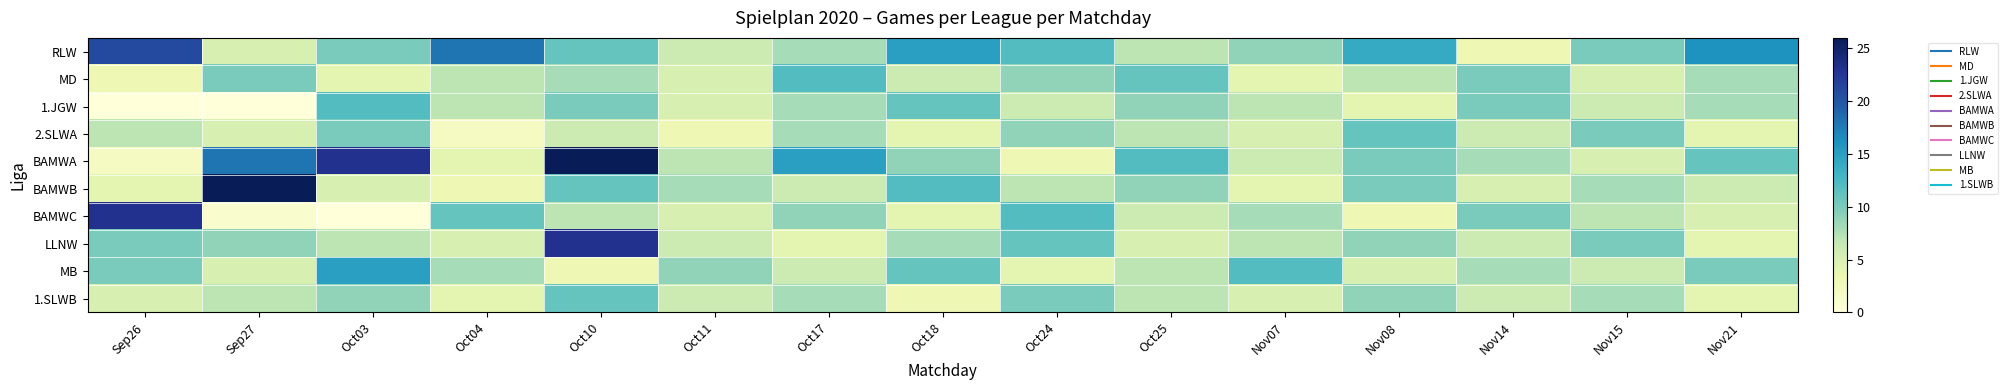

Reading right to left, extract all data points from this chart.

RLW: Nov21=16	Nov15=10	Nov14=3	Nov08=14	Nov07=9	Oct25=7	Oct24=12	Oct18=15	Oct17=8	Oct11=6	Oct10=11	Oct04=18	Oct03=10	Sep27=5	Sep26=21
MD: Nov21=8	Nov15=5	Nov14=10	Nov08=7	Nov07=4	Oct25=11	Oct24=9	Oct18=6	Oct17=12	Oct11=5	Oct10=8	Oct04=7	Oct03=4	Sep27=10	Sep26=3
1.JGW: Nov21=8	Nov15=6	Nov14=10	Nov08=4	Nov07=7	Oct25=9	Oct24=6	Oct18=11	Oct17=8	Oct11=5	Oct10=10	Oct04=7	Oct03=12	Sep27=0	Sep26=0
2.SLWA: Nov21=4	Nov15=10	Nov14=6	Nov08=11	Nov07=5	Oct25=7	Oct24=9	Oct18=4	Oct17=8	Oct11=3	Oct10=6	Oct04=2	Oct03=10	Sep27=5	Sep26=7
BAMWA: Nov21=11	Nov15=5	Nov14=8	Nov08=10	Nov07=6	Oct25=12	Oct24=3	Oct18=9	Oct17=15	Oct11=7	Oct10=26	Oct04=4	Oct03=23	Sep27=18	Sep26=2
BAMWB: Nov21=6	Nov15=8	Nov14=5	Nov08=10	Nov07=4	Oct25=9	Oct24=7	Oct18=12	Oct17=6	Oct11=8	Oct10=11	Oct04=3	Oct03=5	Sep27=26	Sep26=4
BAMWC: Nov21=5	Nov15=7	Nov14=10	Nov08=3	Nov07=8	Oct25=6	Oct24=12	Oct18=4	Oct17=9	Oct11=5	Oct10=7	Oct04=11	Oct03=0	Sep27=1	Sep26=23
LLNW: Nov21=4	Nov15=10	Nov14=6	Nov08=9	Nov07=7	Oct25=5	Oct24=11	Oct18=8	Oct17=4	Oct11=6	Oct10=23	Oct04=5	Oct03=7	Sep27=9	Sep26=10
MB: Nov21=10	Nov15=6	Nov14=8	Nov08=5	Nov07=12	Oct25=7	Oct24=4	Oct18=11	Oct17=6	Oct11=9	Oct10=3	Oct04=8	Oct03=15	Sep27=5	Sep26=10
1.SLWB: Nov21=4	Nov15=8	Nov14=6	Nov08=9	Nov07=5	Oct25=7	Oct24=10	Oct18=3	Oct17=8	Oct11=6	Oct10=11	Oct04=4	Oct03=9	Sep27=7	Sep26=5